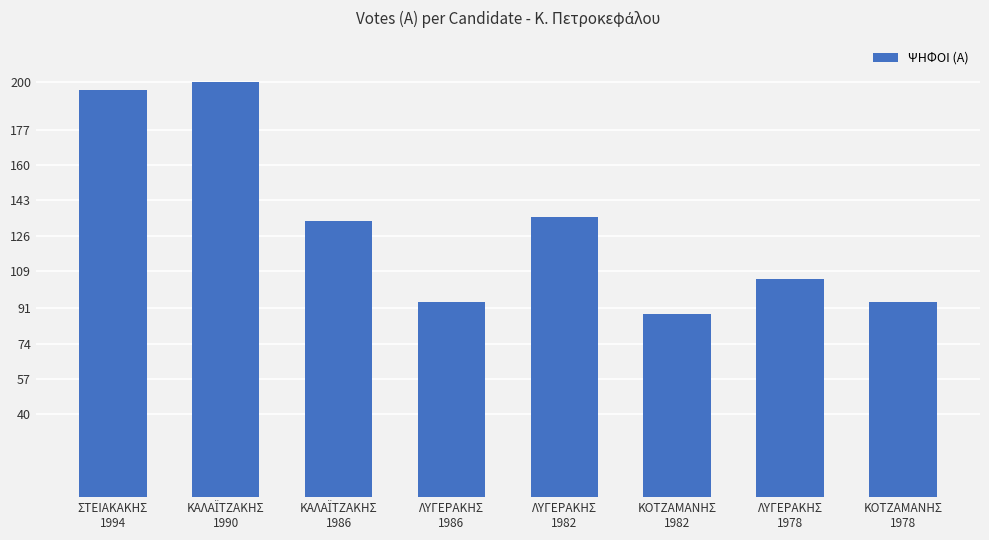

Reading left to right, what are all the values shown in this chart?

196	200	133	94	135	88	105	94